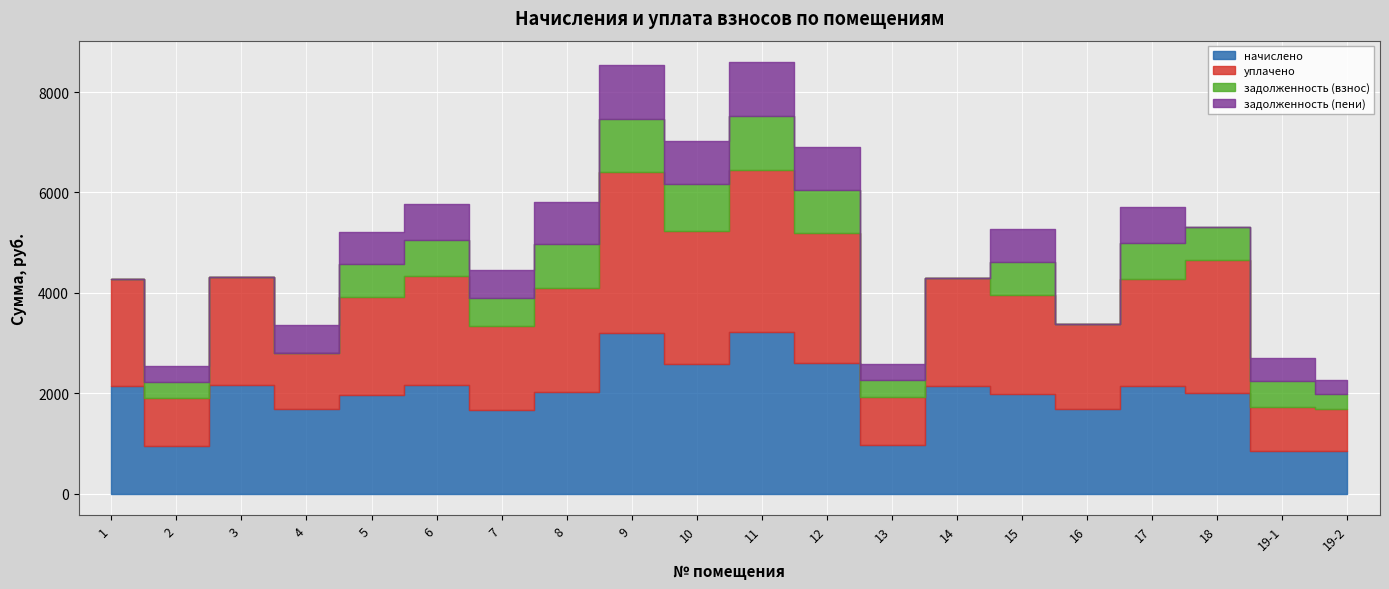

Where is уплачено nearest to the value 2034?

8